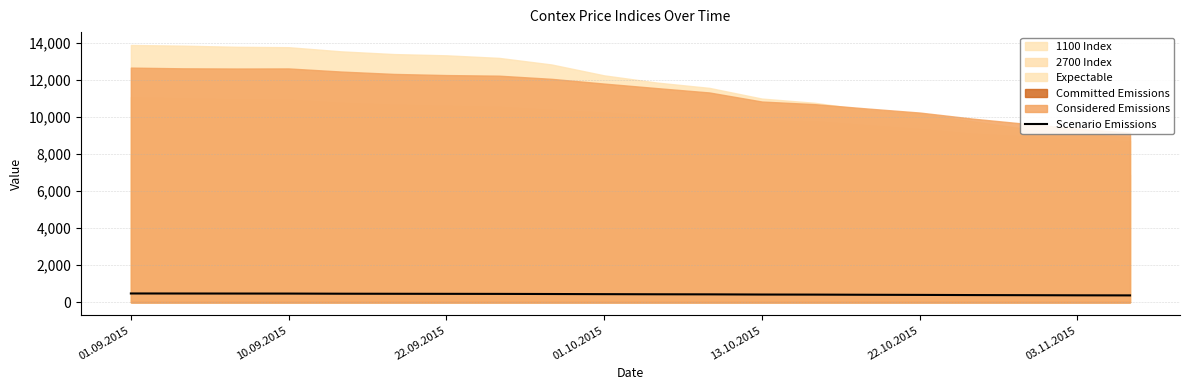

What is the maximum value for Scenario Emissions?

477.2